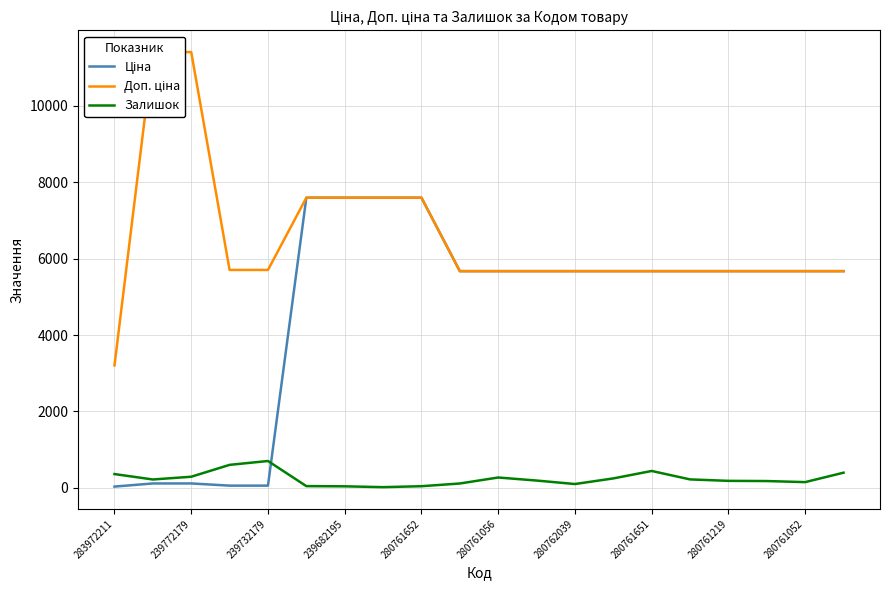

What is the highest value of the Ціна series?

7596.5